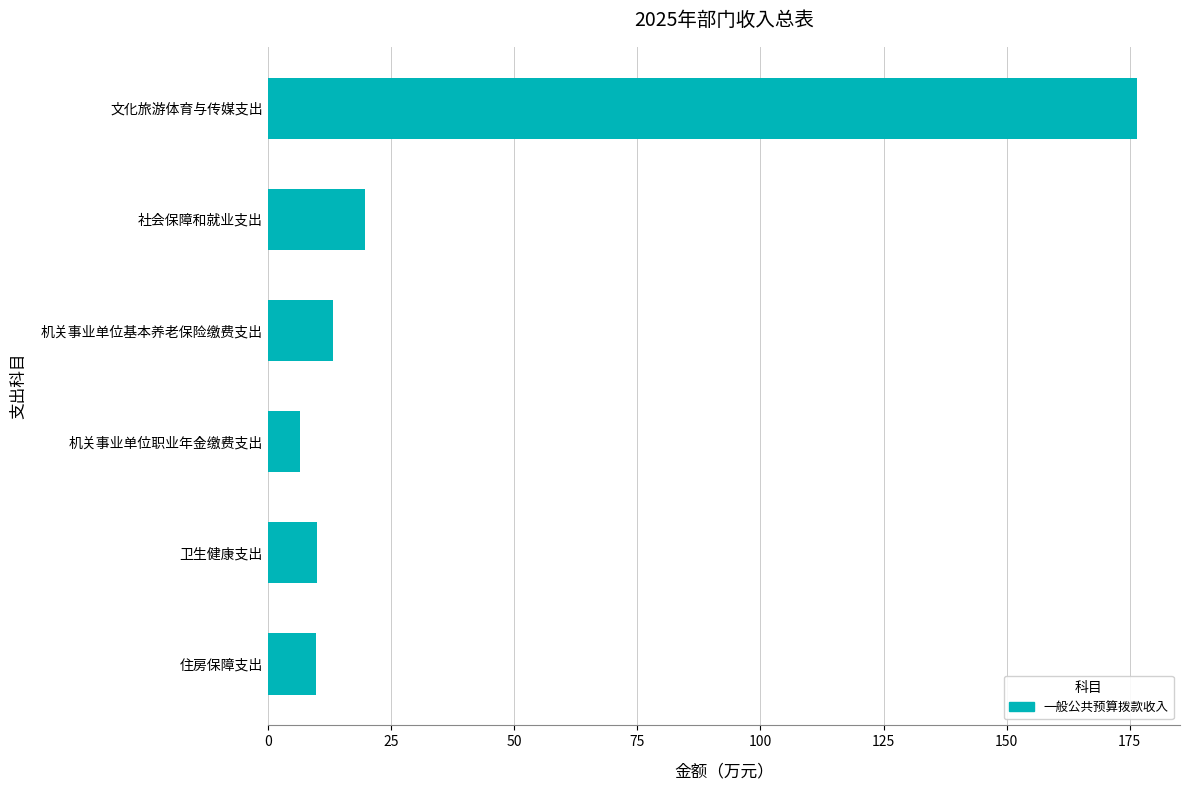

The value at 卫生健康支出 is 9.9. True or false?

True